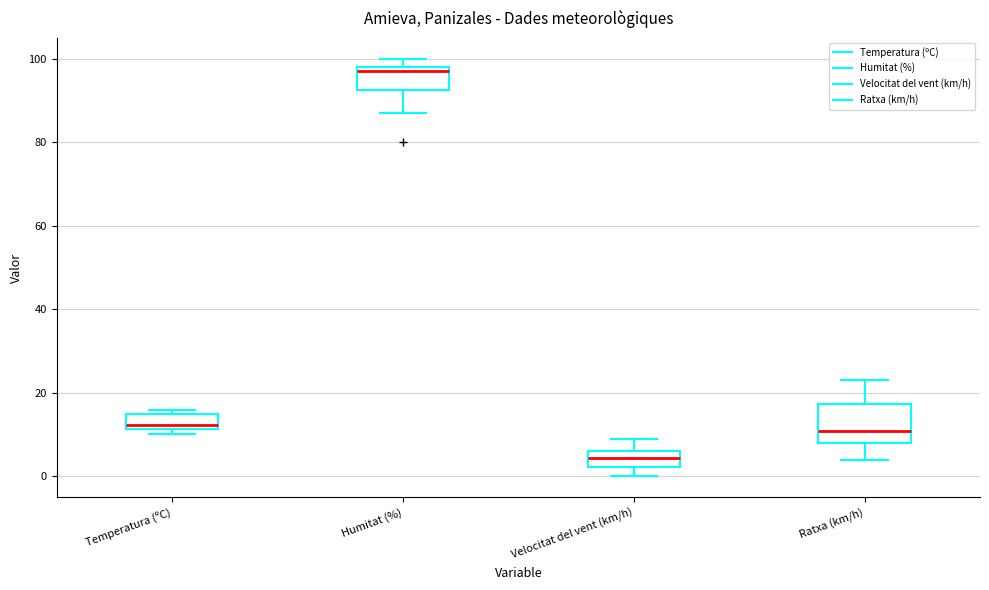

Reading left to right, transcribe this box plot: for each box, give where its median line is, the range the box spans, and where its two whiskers end, as read against the y-axis. The values are not printed on the chart, so give them approximately, as read against the axis.

Temperatura (ºC): median 12 (just above the box's lower edge), box 12 to 14, whiskers 10 to 16
Humitat (%): median 98 (just below the box's upper edge), box 92 to 98, whiskers 88 to 100
Velocitat del vent (km/h): median 4, box 2 to 6, whiskers 0 to 10
Ratxa (km/h): median 12, box 8 to 18, whiskers 4 to 24